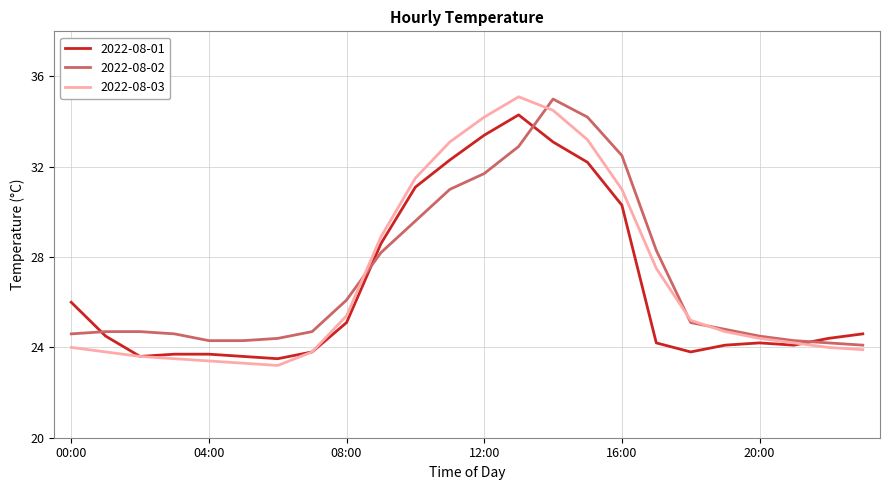

What is the difference between the maximum and minimum values in the 2022-08-01 series?

10.8